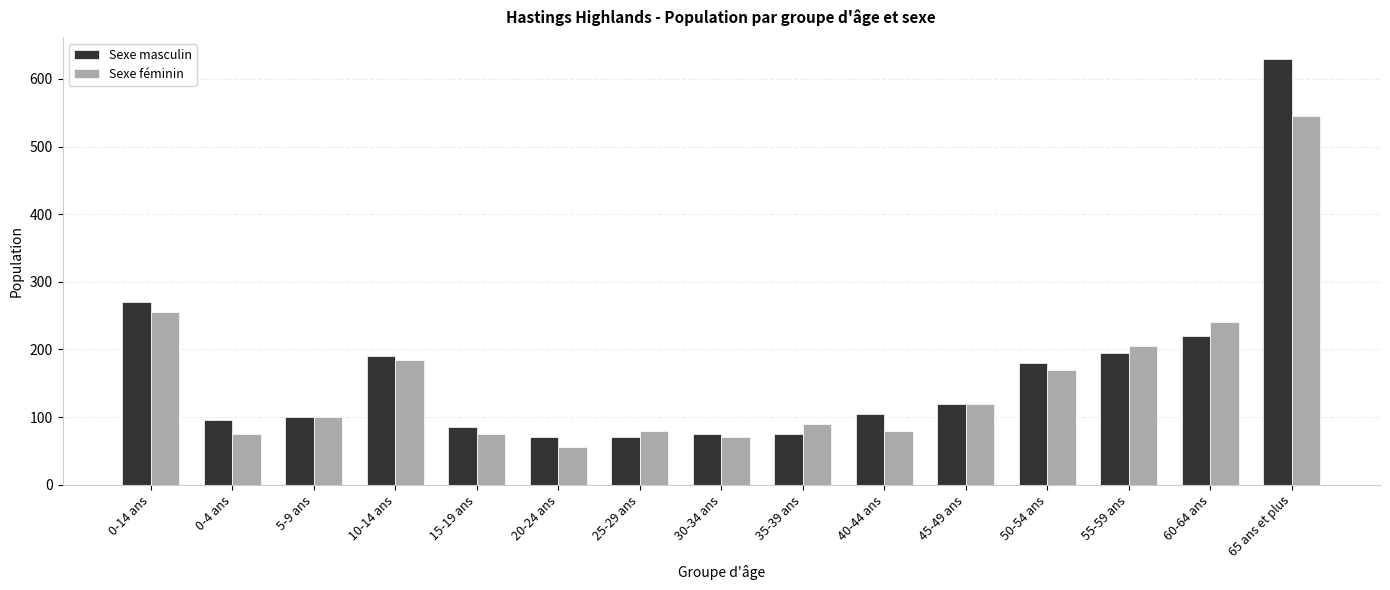

The value of Sexe féminin at 25-29 ans is 80. True or false?

True